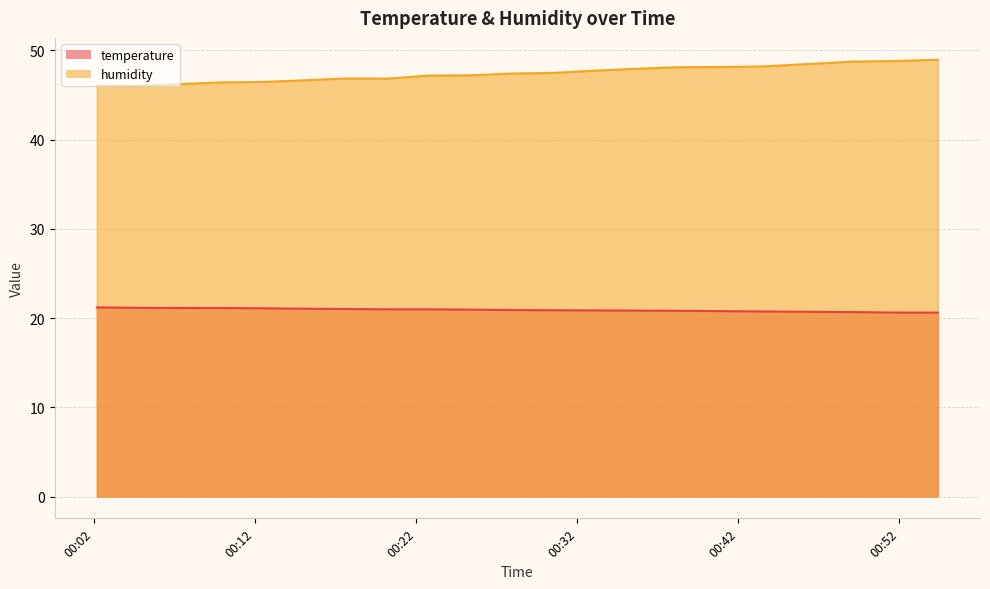

List the series in order of their overall mean, highest first.

humidity, temperature